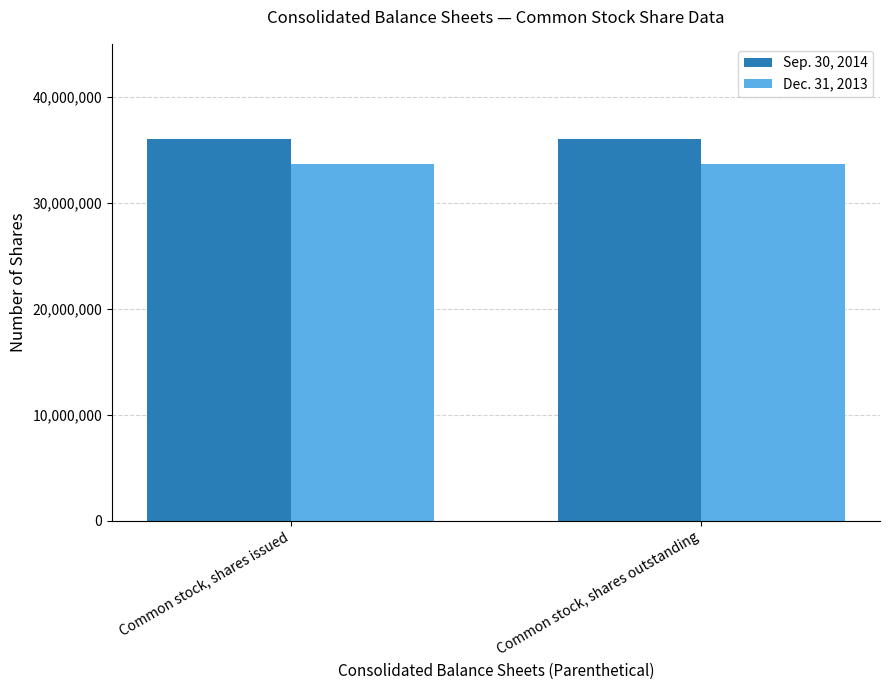

What is the label of the 2nd bar from the left?

Common stock, shares outstanding